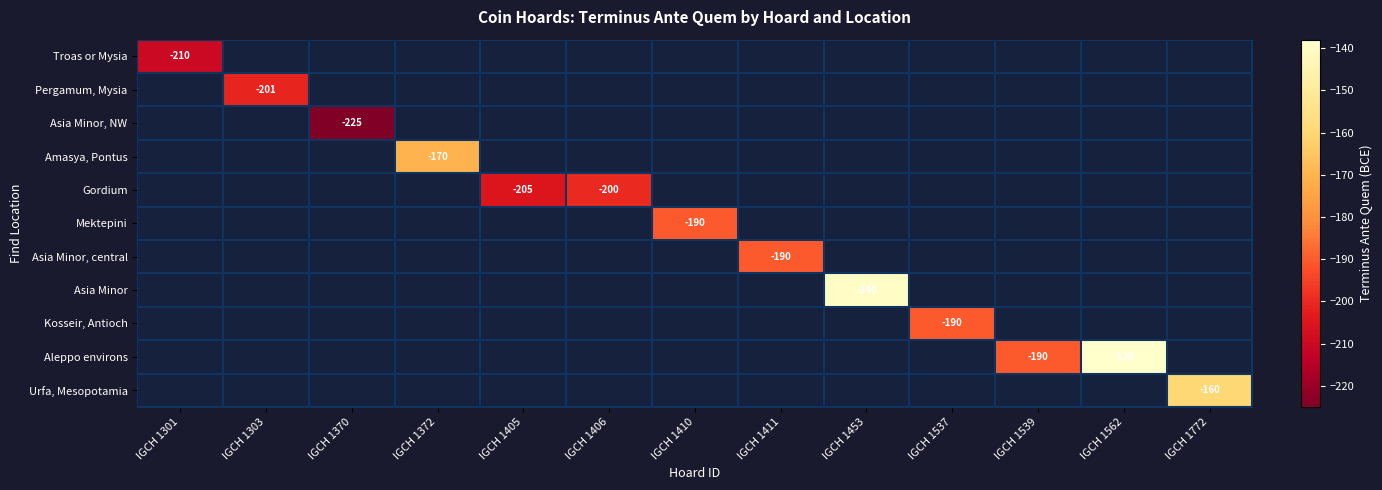

How many series are shown in this chart?

11